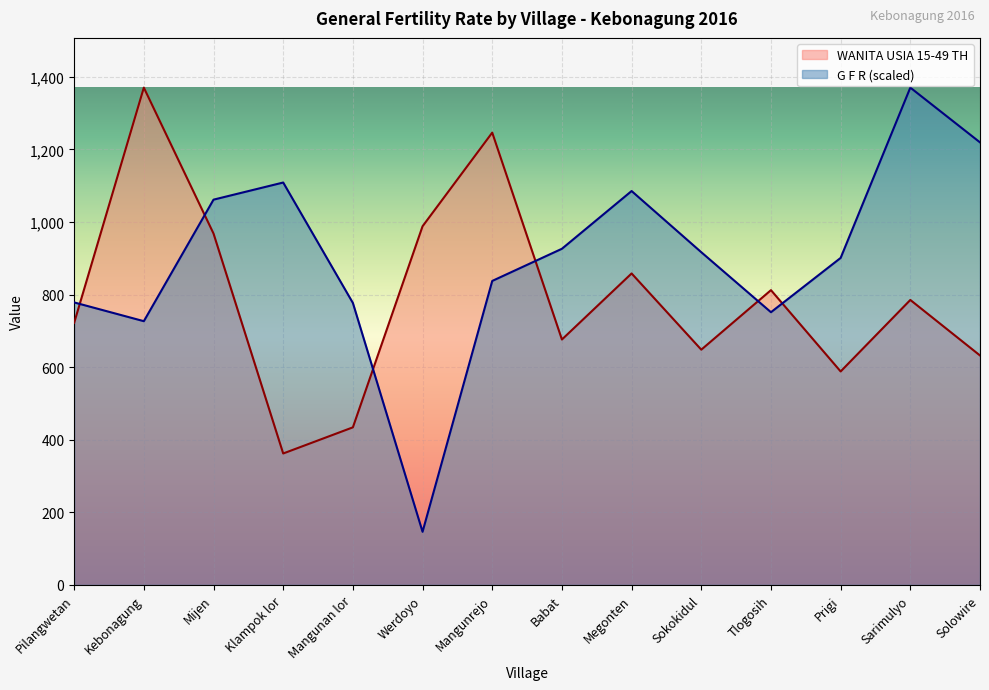

Reading left to right, what are all the values shown in this chart?

WANITA USIA 15-49 TH: 722.0	1370.0	968.0	362.0	434.0	988.0	1246.0	676.0	858.0	648.0	812.0	588.0	785.0	632.0
G F R: 778.2	726.5	1061.3	1108.5	776.7	146.2	837.4	926.0	1085.1	916.5	751.2	900.8	1370.0	1219.1